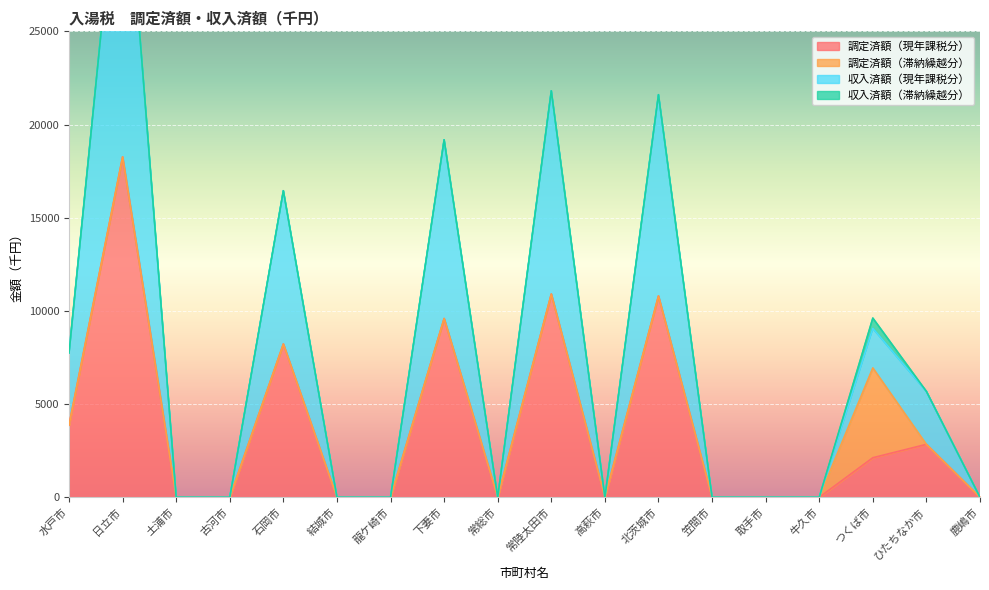

At which category does 収入済額（現年課税分） reach its first local peak?

日立市